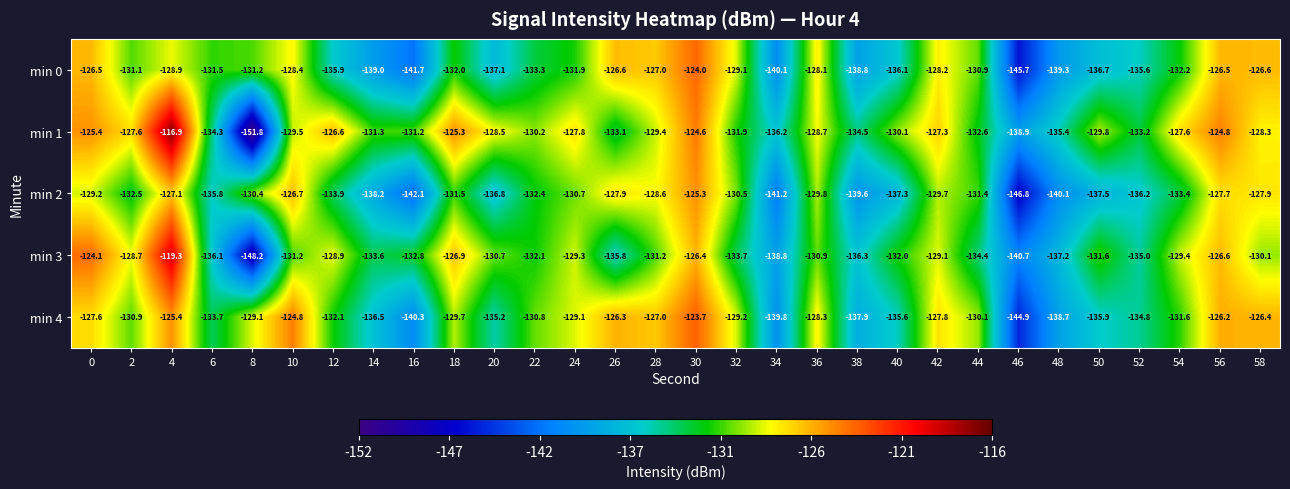

What is the spread (max minus min) of values at 2?

4.9